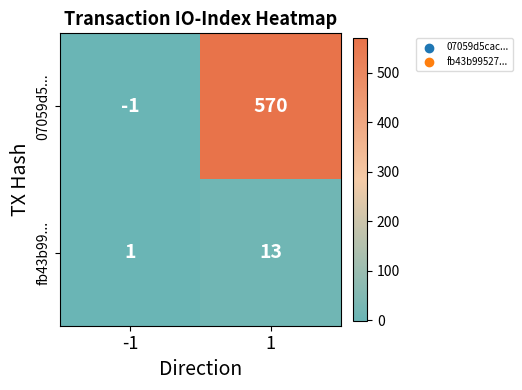

What value does the fb43b99... series have at 1?

13